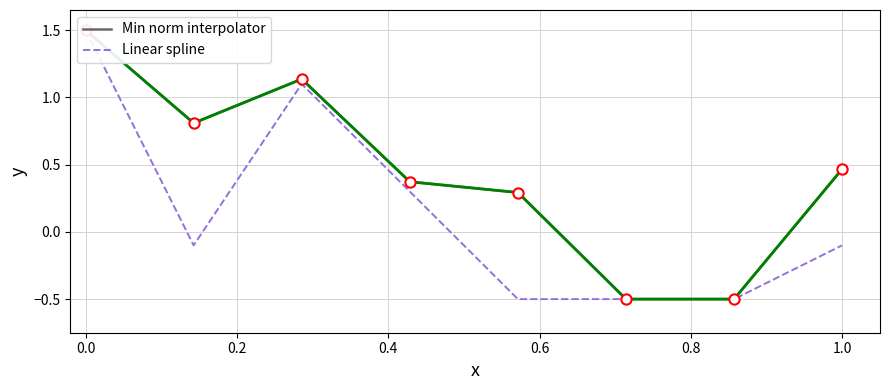

Which series reaches the maximum Y coordinate?

Linear spline